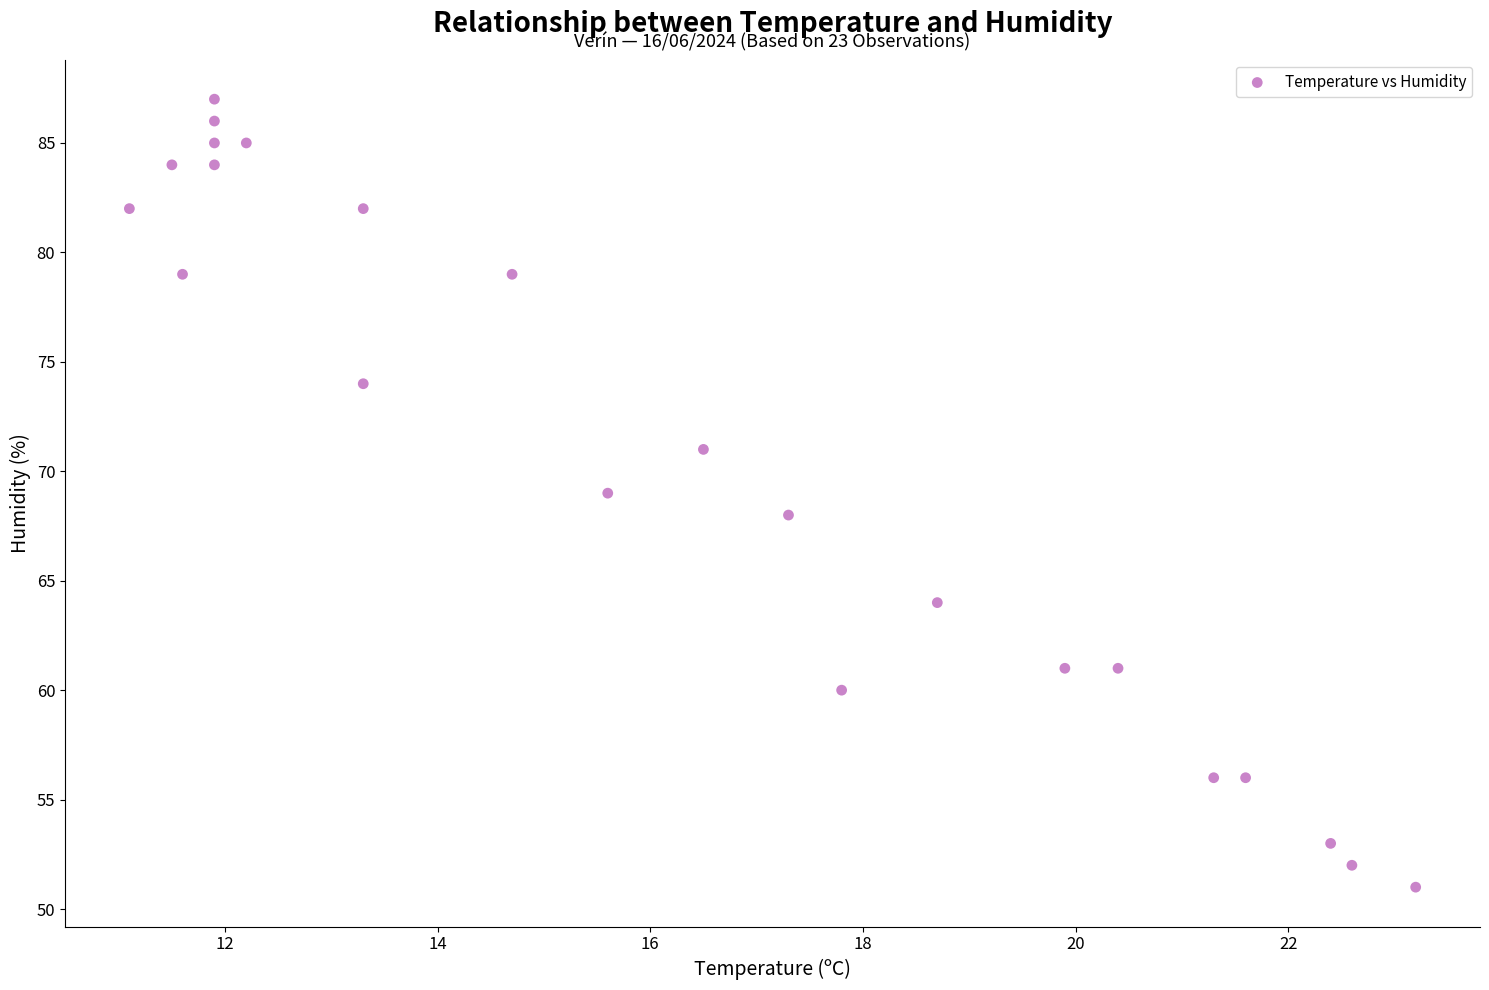

What is the range of Y values (max minus min)?

36